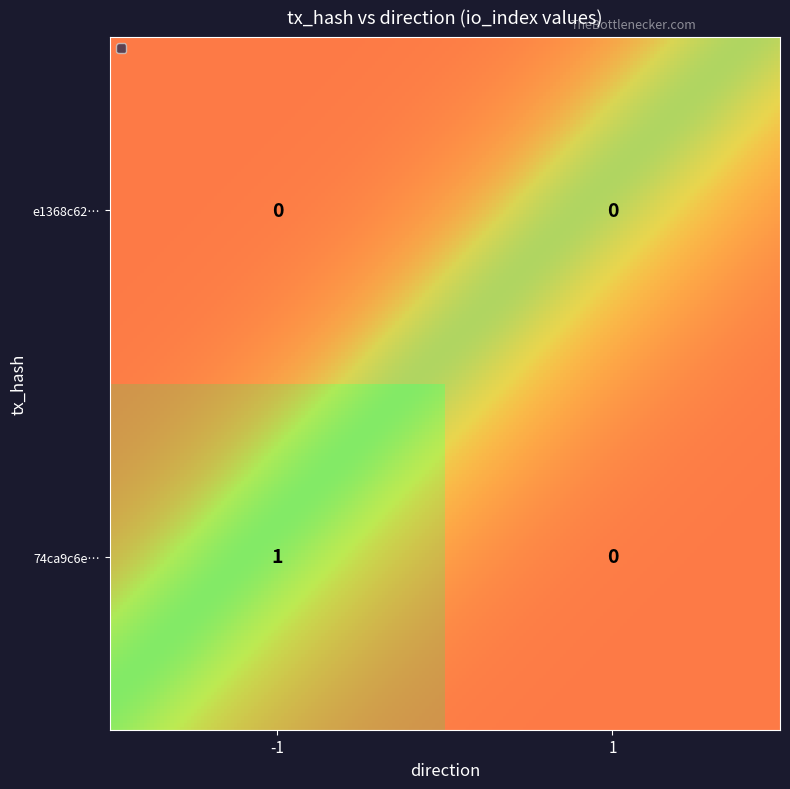

Reading right to left, extract all data points from this chart.

e1368c62…: 0	0
74ca9c6e…: 0	1